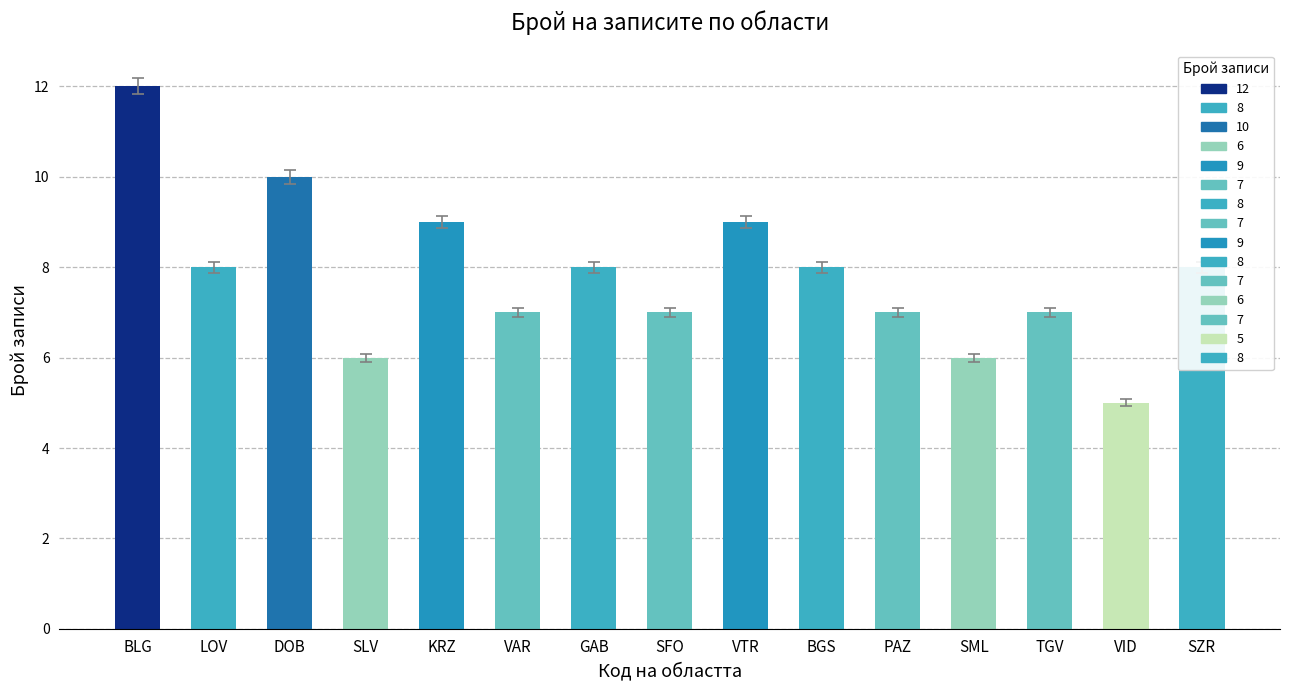

How many bars are there in total?

15